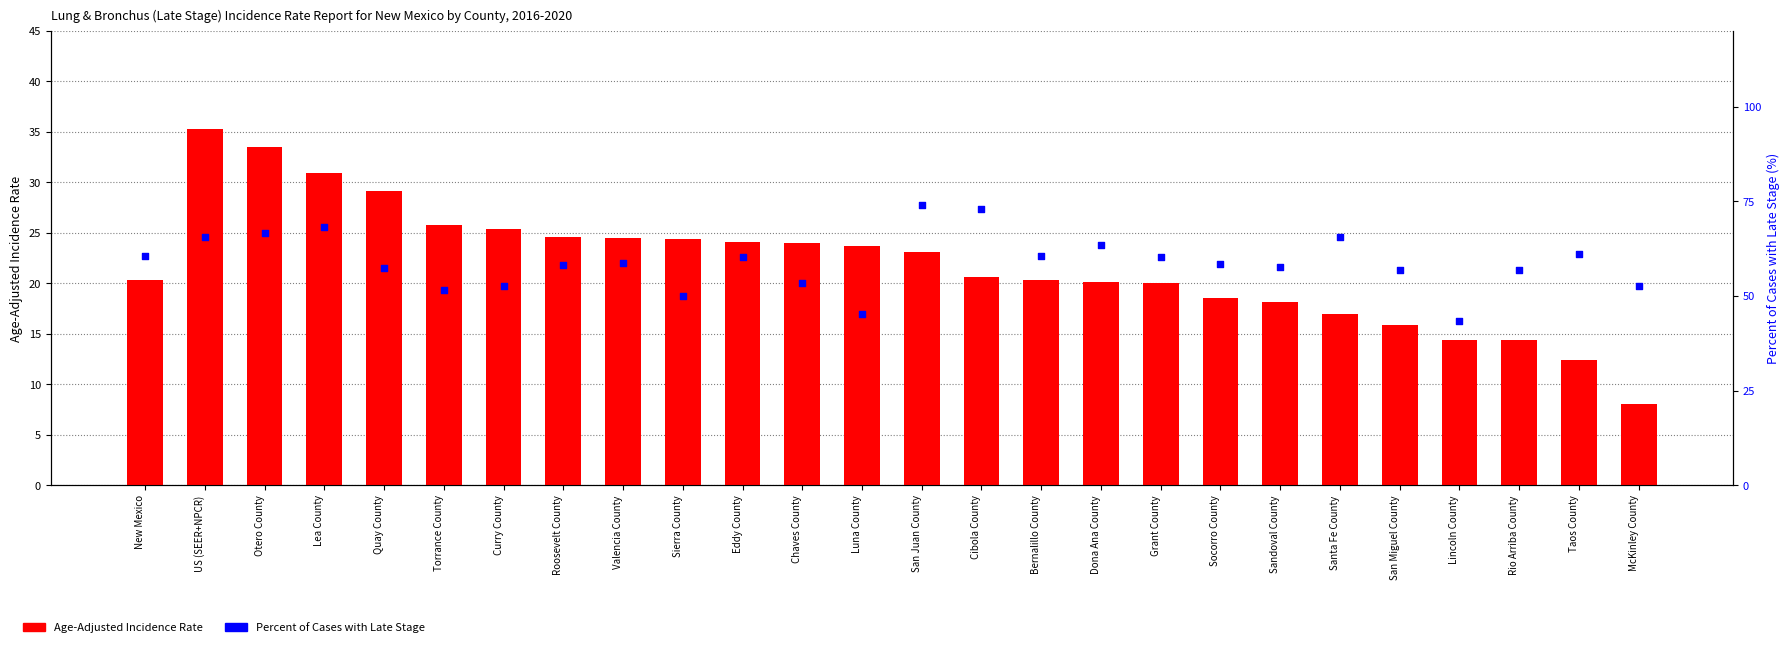

Is the value of Percent of Cases with Late Stage at Cibola County greater than the value of Age-Adjusted Incidence Rate at McKinley County?

Yes